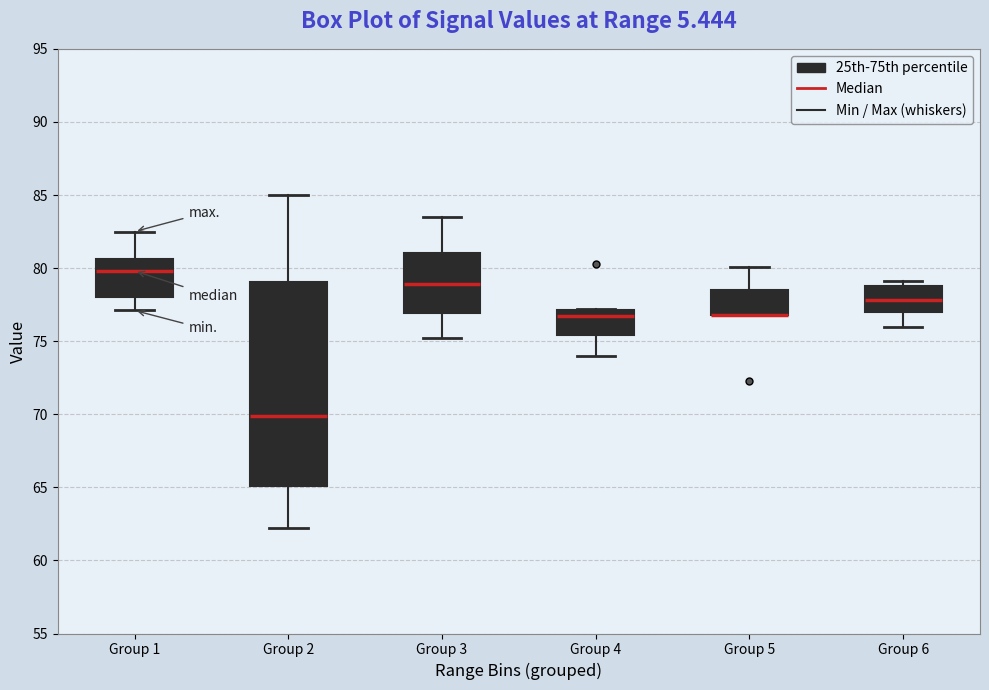

Where is the upper edge of the box for Group 4 on the y-axis? The values are not printed on the chart, so give them approximately, as read against the axis.

77.0